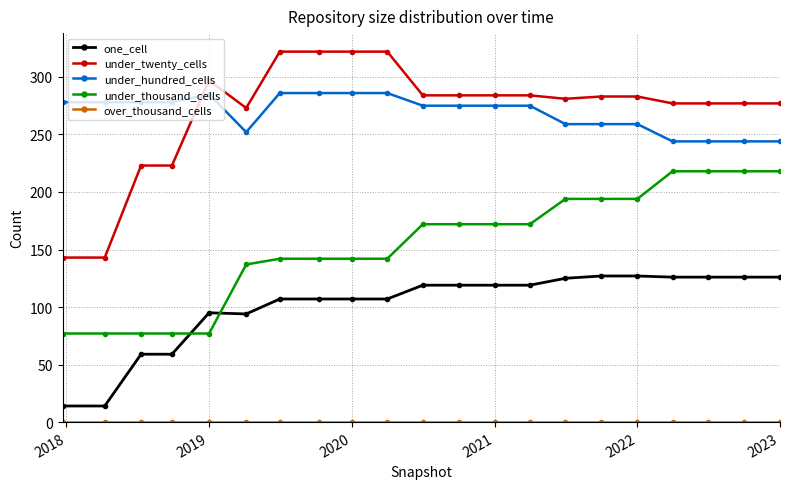

How many data points in under_twenty_cells are less than 283?

10